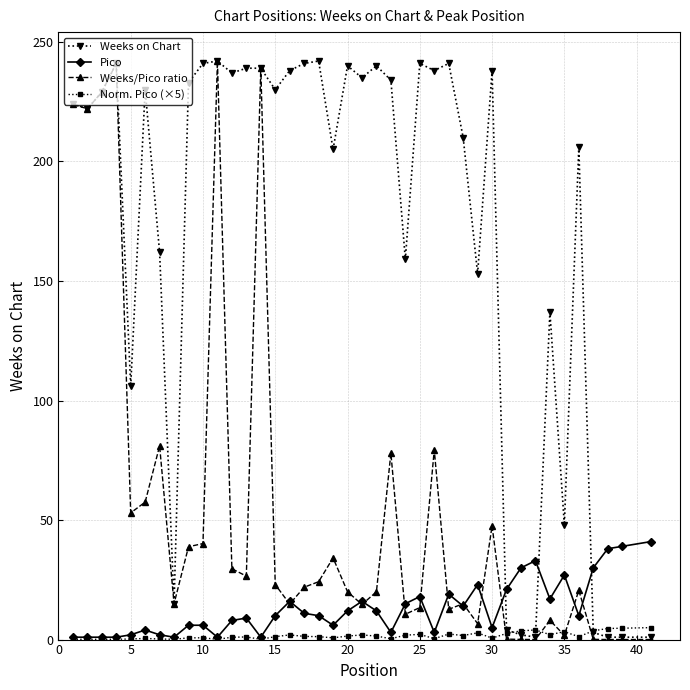

Which series has the largest total across all categories?

Weeks on Chart